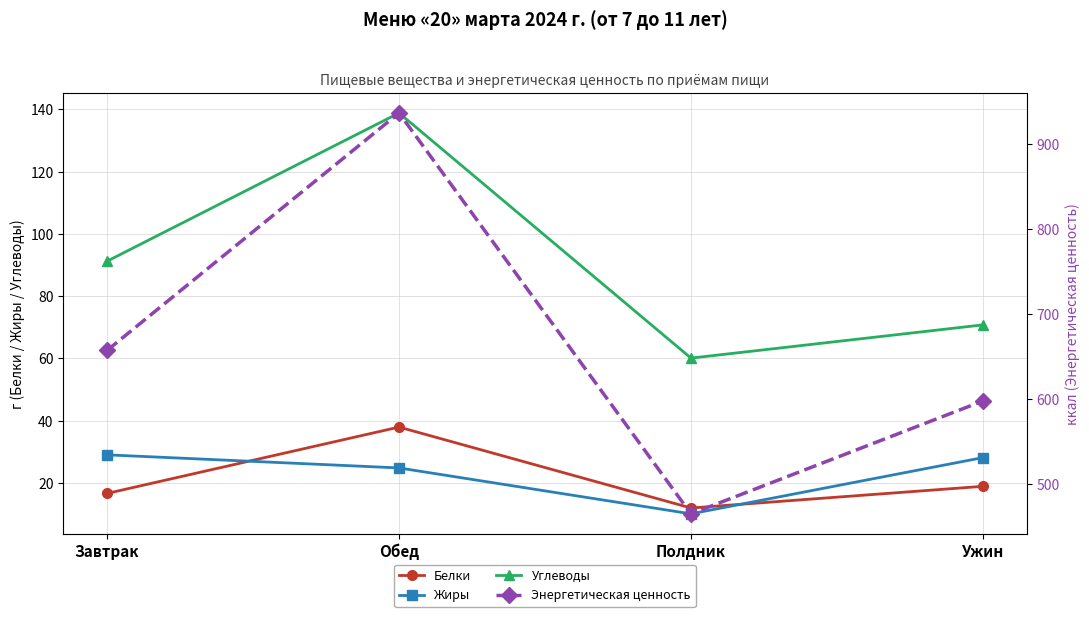

Is it true that Жиры equals 39.9 at Обед?

False